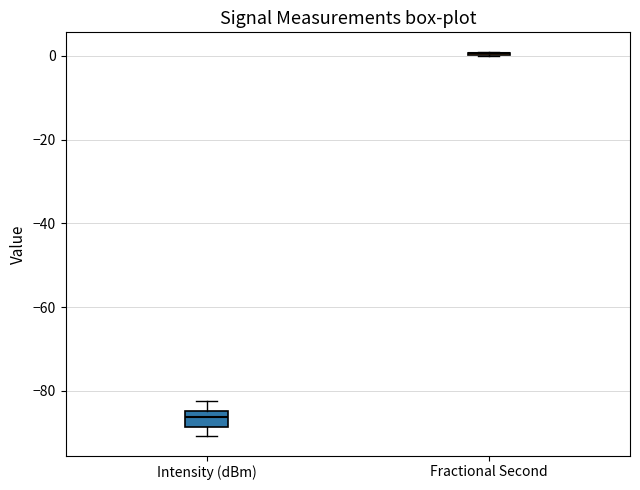

Which box is the tallest, from its lower edge to its upper edge?

Intensity (dBm)